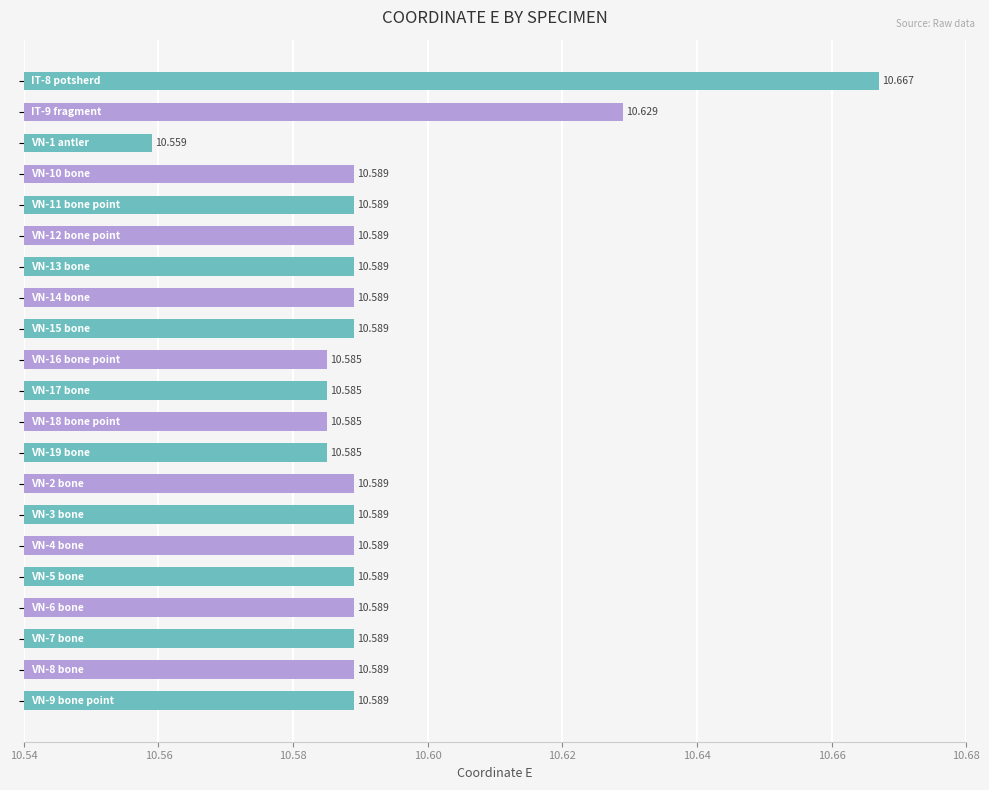

What is the difference between the maximum and minimum values?

0.1